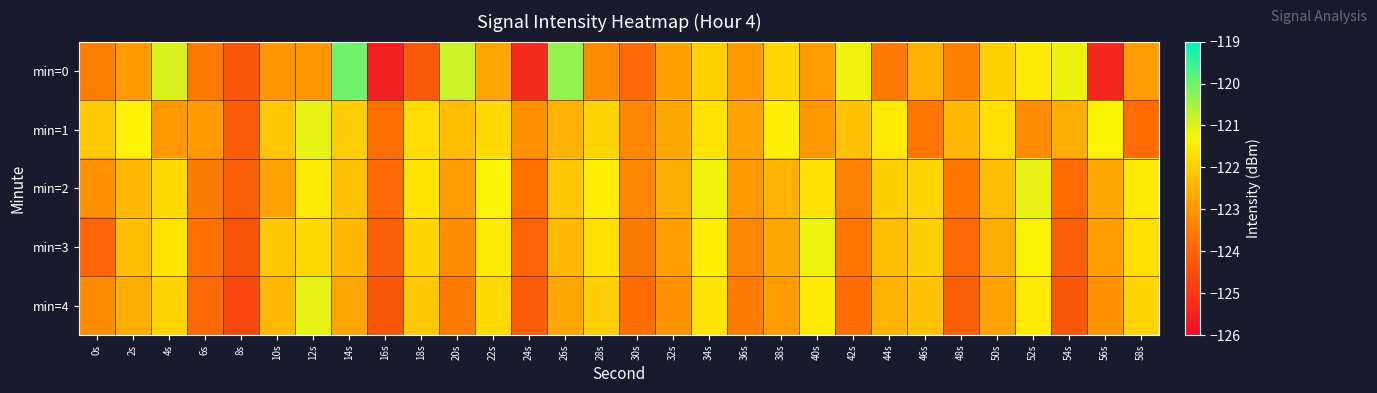

Reading left to right, what are all the values shown in this chart?

min=0: 0s=-123.5	2s=-122.9	4s=-121.0	6s=-123.5	8s=-124.4	10s=-123.0	12s=-123.0	14s=-120.0	16s=-125.6	18s=-124.2	20s=-120.9	22s=-122.8	24s=-125.3	26s=-120.4	28s=-123.2	30s=-123.9	32s=-122.8	34s=-121.9	36s=-123.0	38s=-121.8	40s=-122.9	42s=-121.2	44s=-123.5	46s=-122.6	48s=-123.4	50s=-121.9	52s=-121.5	54s=-121.2	56s=-125.4	58s=-122.9
min=1: 0s=-122.1	2s=-121.3	4s=-123.0	6s=-122.9	8s=-124.2	10s=-122.1	12s=-121.1	14s=-122.0	16s=-123.7	18s=-121.8	20s=-122.3	22s=-121.8	24s=-123.1	26s=-122.5	28s=-121.9	30s=-123.3	32s=-122.7	34s=-121.6	36s=-122.8	38s=-121.4	40s=-123.0	42s=-122.2	44s=-121.5	46s=-123.6	48s=-122.4	50s=-121.7	52s=-123.2	54s=-122.6	56s=-121.3	58s=-123.8
min=2: 0s=-123.1	2s=-122.4	4s=-121.8	6s=-123.5	8s=-124.1	10s=-122.8	12s=-121.5	14s=-122.2	16s=-123.9	18s=-121.6	20s=-122.9	22s=-121.3	24s=-123.7	26s=-122.1	28s=-121.4	30s=-123.3	32s=-122.6	34s=-121.2	36s=-123.0	38s=-122.5	40s=-121.7	42s=-123.4	44s=-122.0	46s=-121.9	48s=-123.6	50s=-122.3	52s=-121.1	54s=-123.8	56s=-122.7	58s=-121.5
min=3: 0s=-124.0	2s=-122.3	4s=-121.6	6s=-123.7	8s=-124.4	10s=-122.1	12s=-121.8	14s=-122.4	16s=-124.1	18s=-121.9	20s=-123.2	22s=-121.5	24s=-124.0	26s=-122.4	28s=-121.7	30s=-123.5	32s=-122.9	34s=-121.4	36s=-123.3	38s=-122.7	40s=-121.2	42s=-123.6	44s=-122.3	46s=-122.0	48s=-123.9	50s=-122.6	52s=-121.3	54s=-124.1	56s=-122.9	58s=-121.7
min=4: 0s=-123.2	2s=-122.6	4s=-121.9	6s=-123.9	8s=-124.6	10s=-122.4	12s=-121.1	14s=-122.7	16s=-124.3	18s=-122.1	20s=-123.5	22s=-121.8	24s=-124.2	26s=-122.7	28s=-122.0	30s=-123.8	32s=-123.1	34s=-121.6	36s=-123.5	38s=-122.9	40s=-121.5	42s=-123.8	44s=-122.5	46s=-122.2	48s=-124.1	50s=-122.8	52s=-121.5	54s=-124.3	56s=-123.1	58s=-121.9